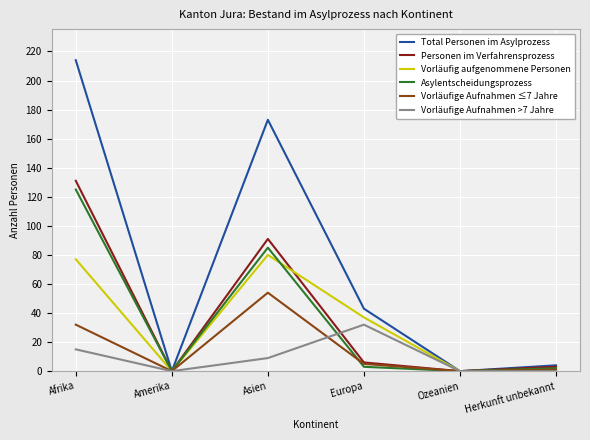

Is it true that Vorläufig aufgenommene Personen equals 133 at Asien?

False